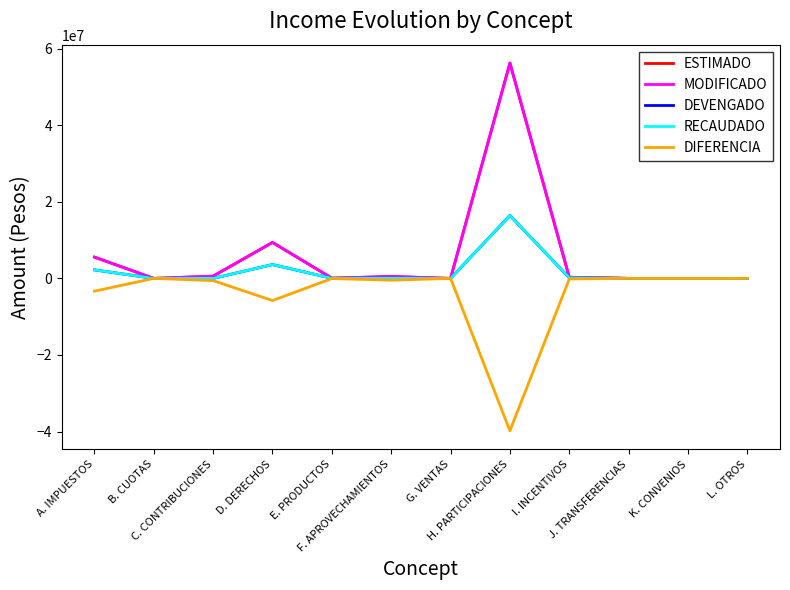

Is this an area chart (filled region under the line)?

No